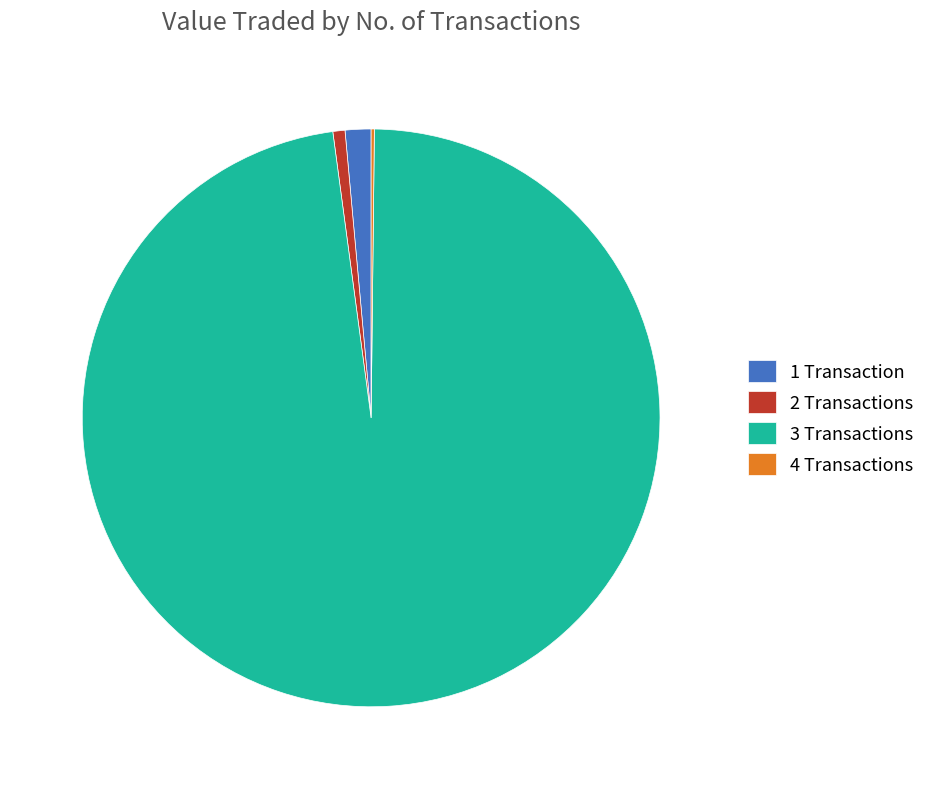

The 2 Transactions slice represents 1% of the pie. True or false?

True